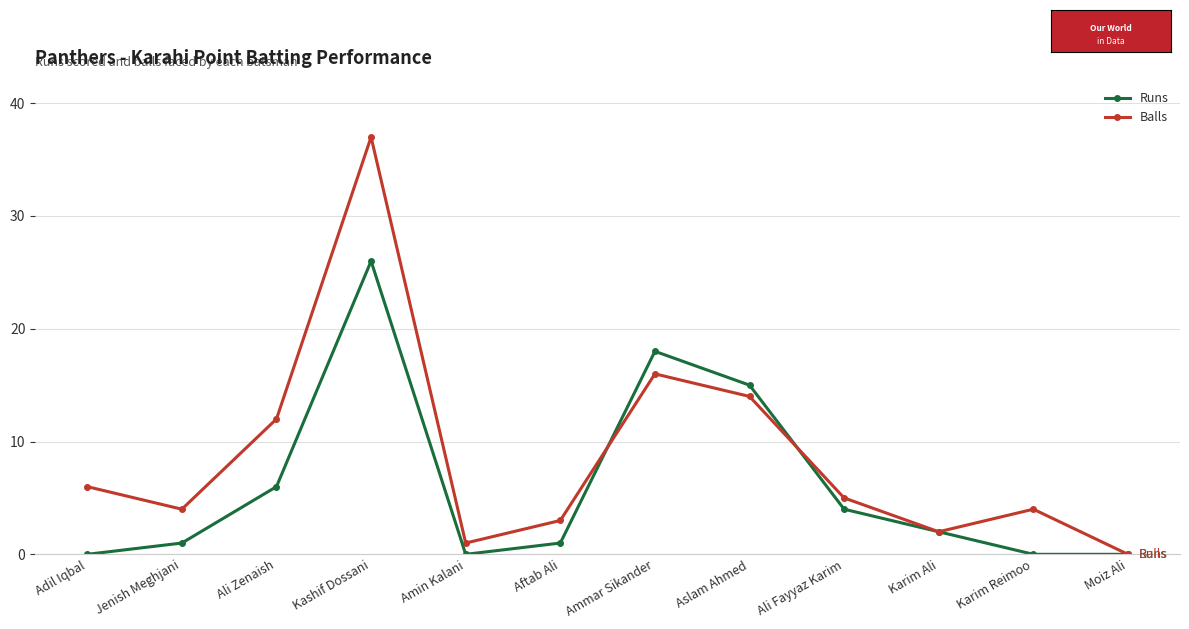

Count the number of categories in the chart.

12